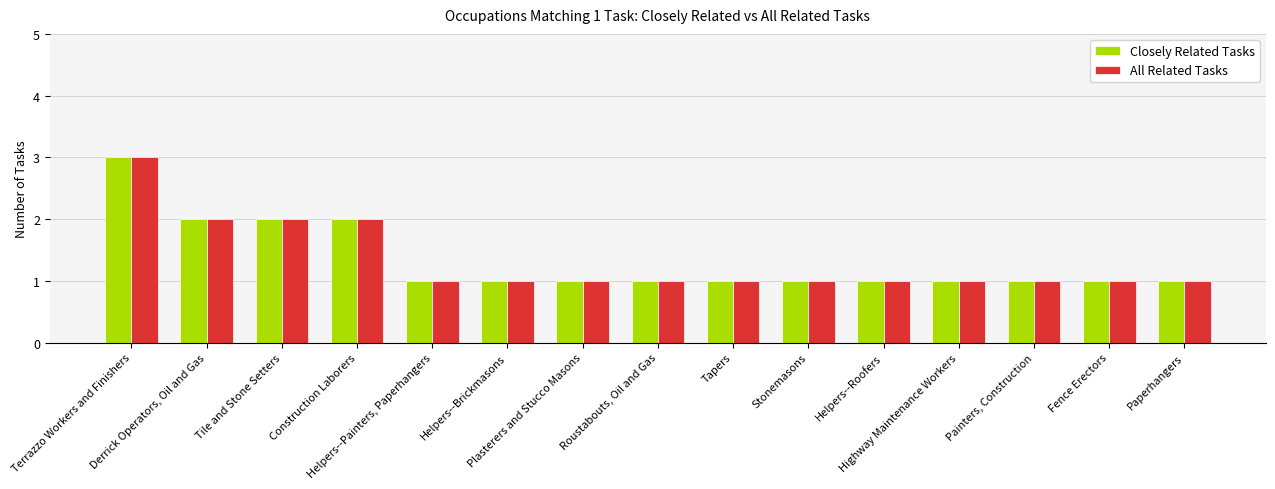

What is the difference between the maximum and second lowest values in the All Related Tasks series?

2